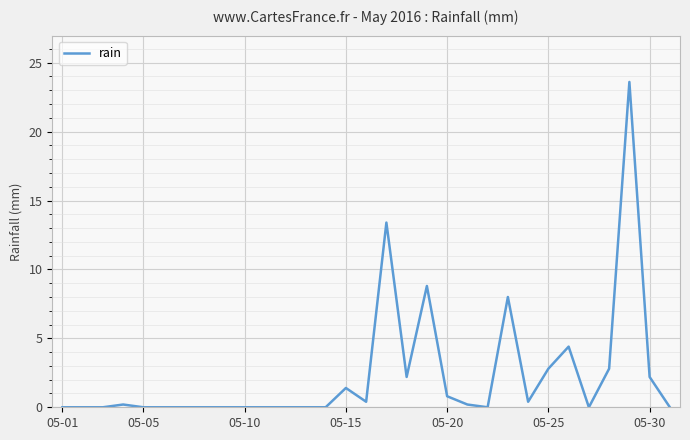

What is the average value?

2.3